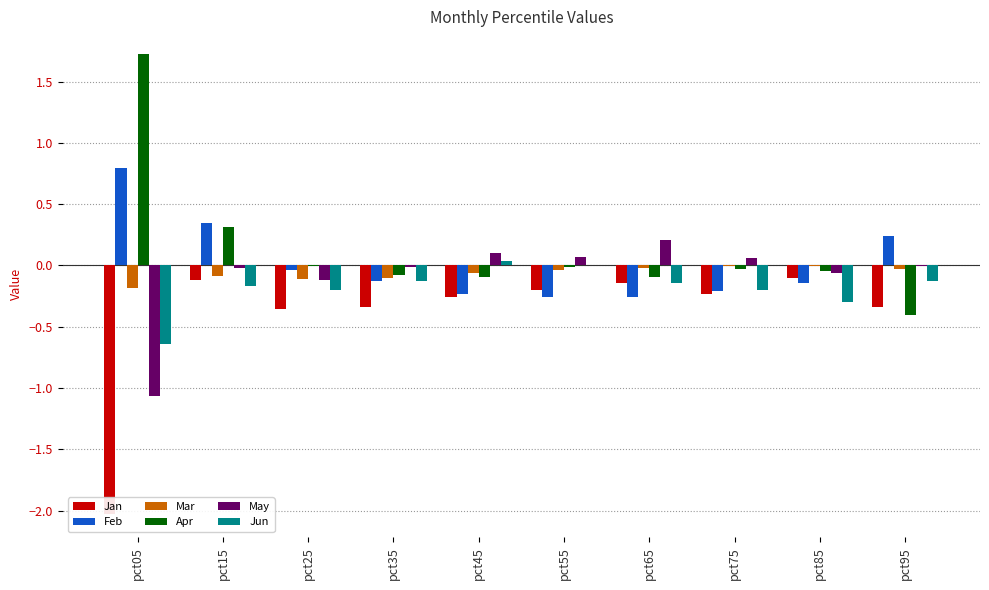

Which series has the largest range (max minus min)?

Apr